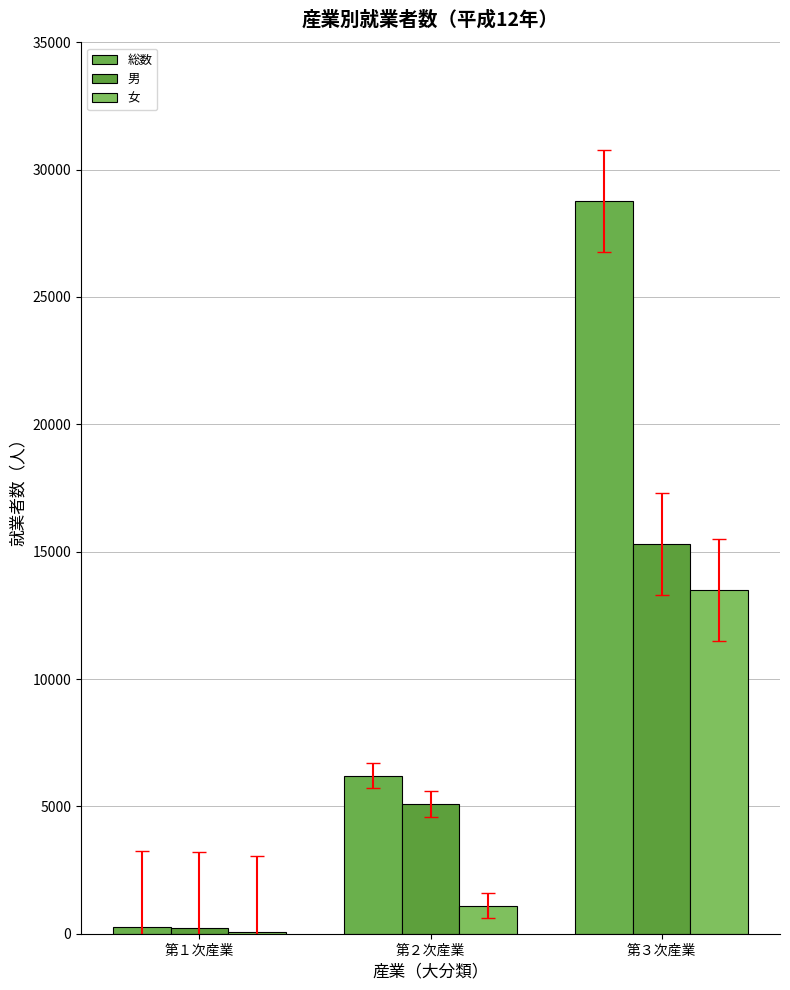

What is the approximate value of 総数 at 第２次産業?

6205